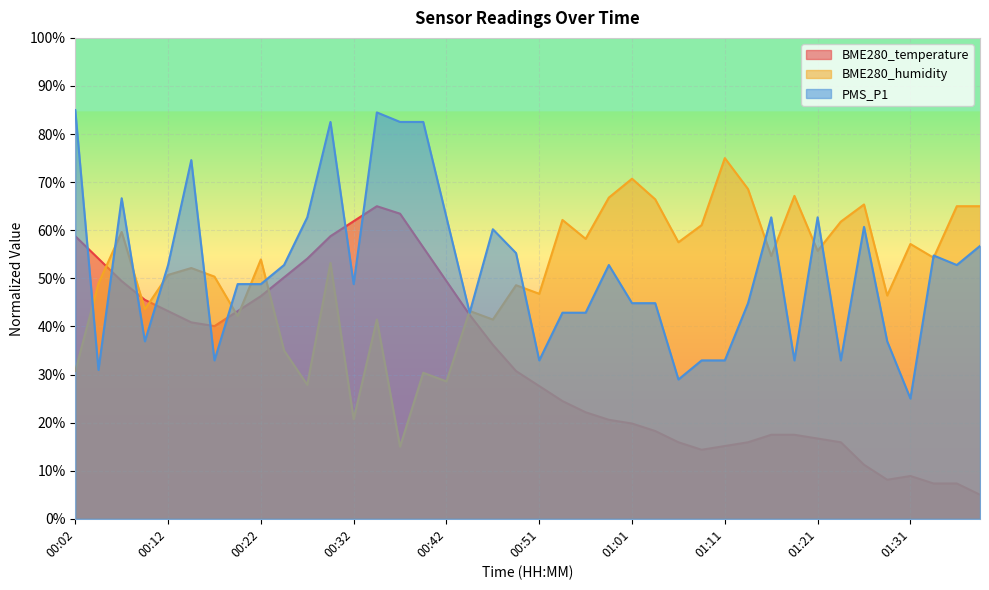

How many distinct data groups are displayed?

3